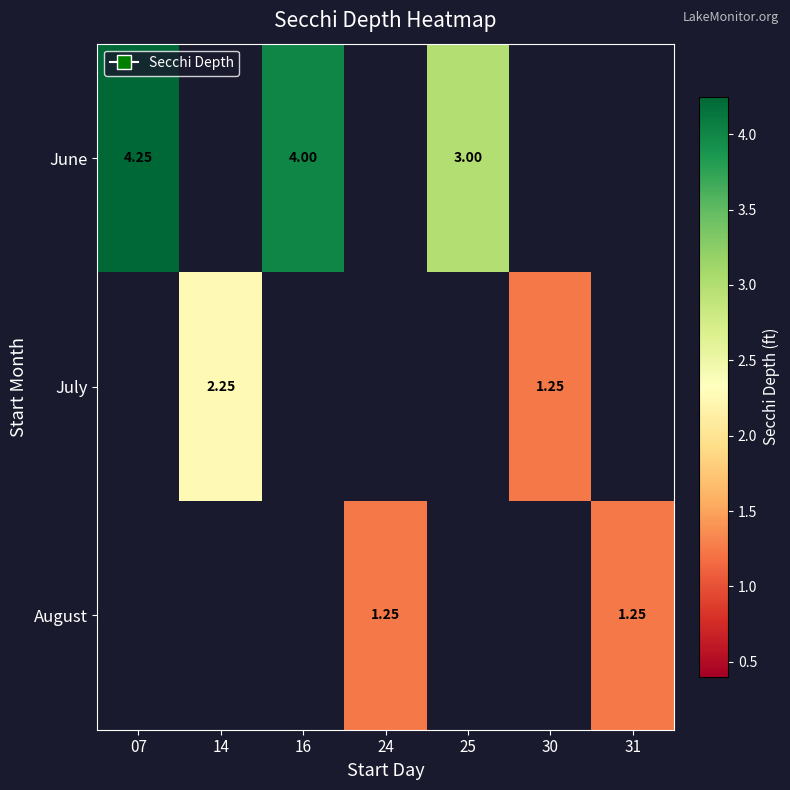

How many July values are between 2 and 3?

1